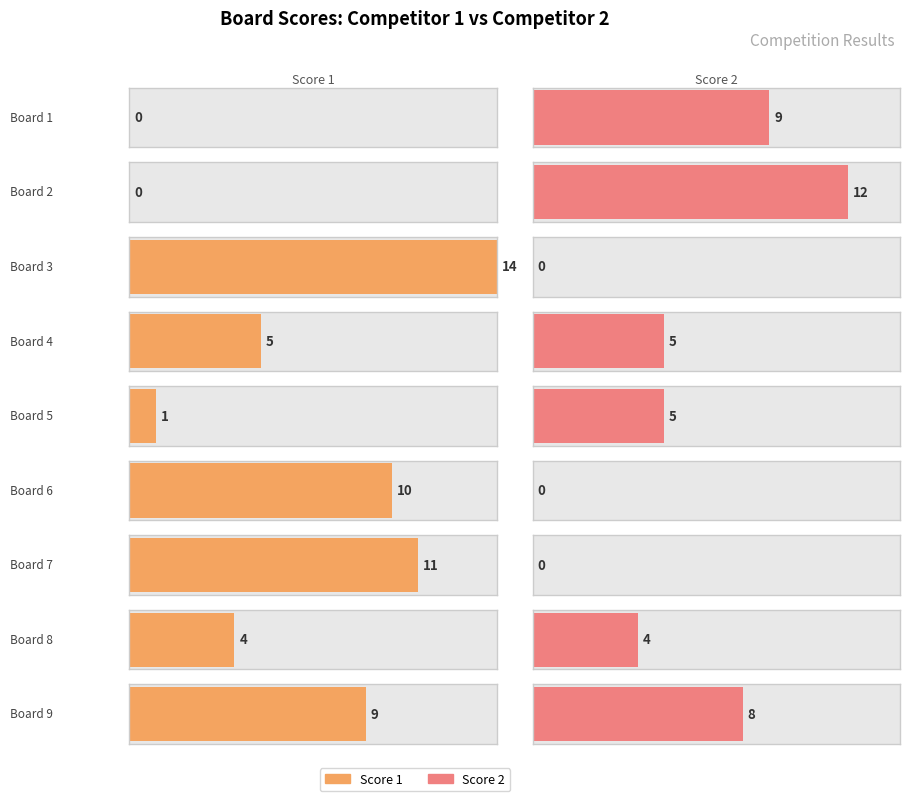

Count the number of categories in the chart.

9